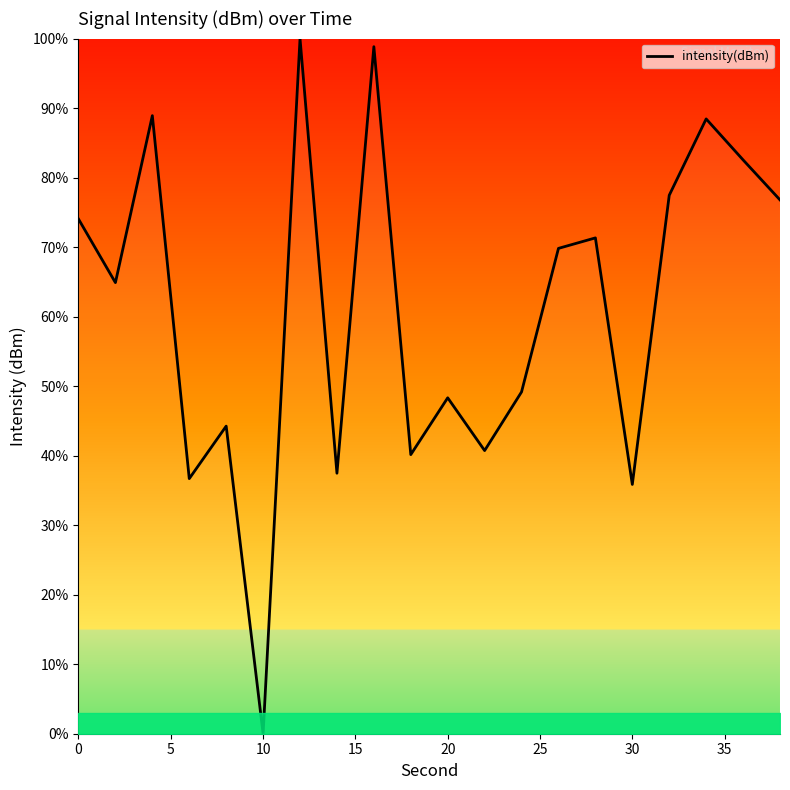

How many values are above zero?

19